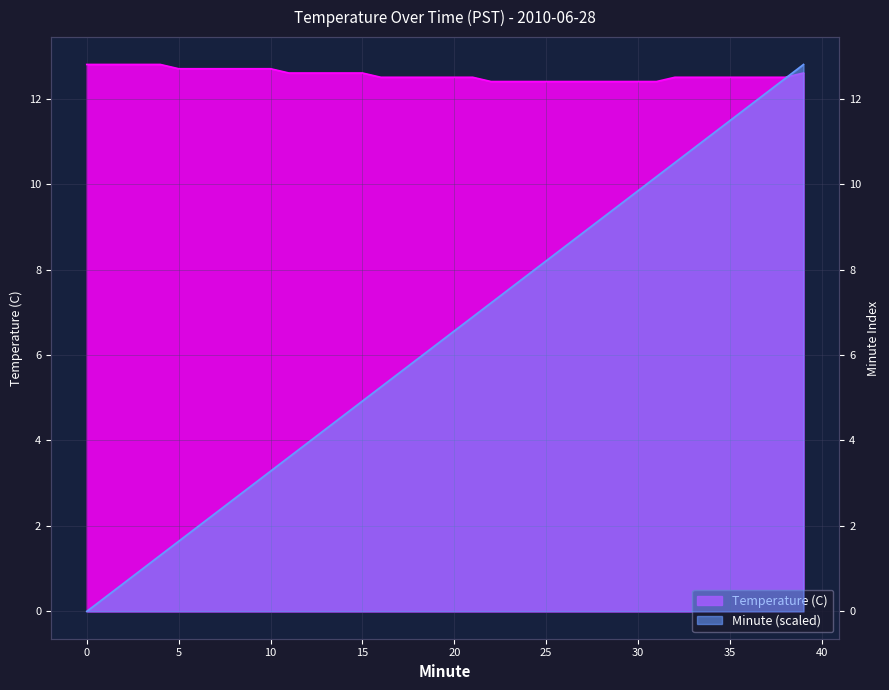

How many data points in Minute are above 6?

21